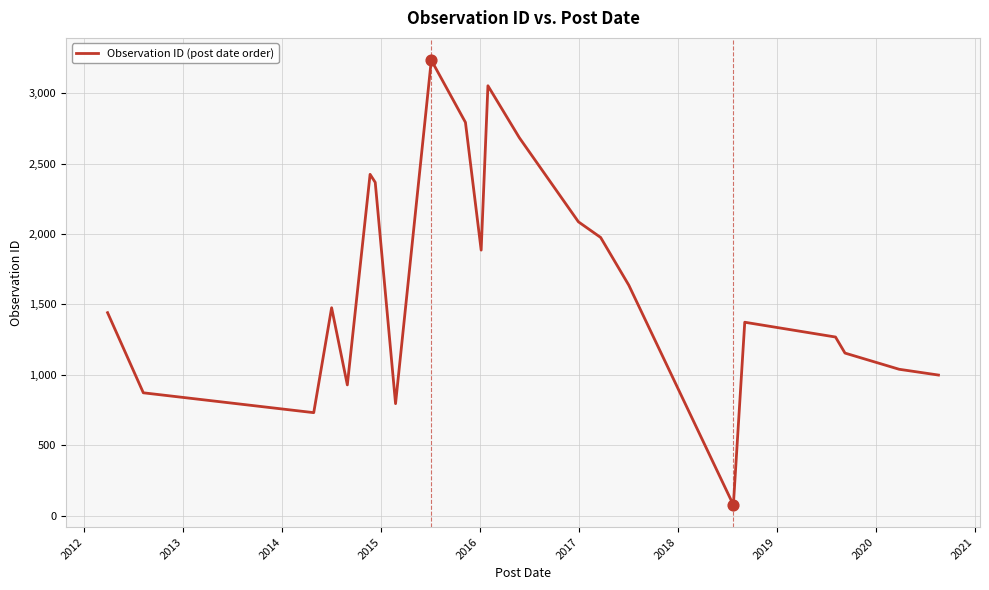

What is the greatest value displayed?

3234